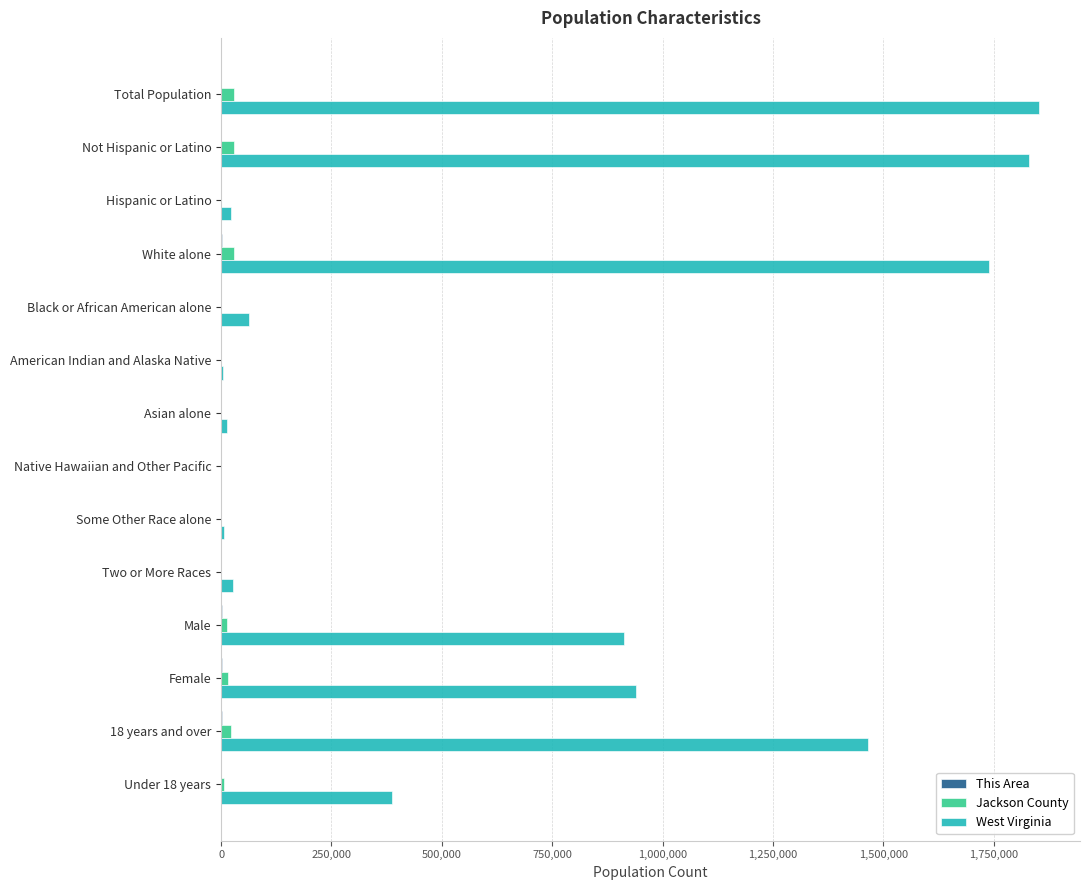

What is the sum of all Jackson County values?

146055